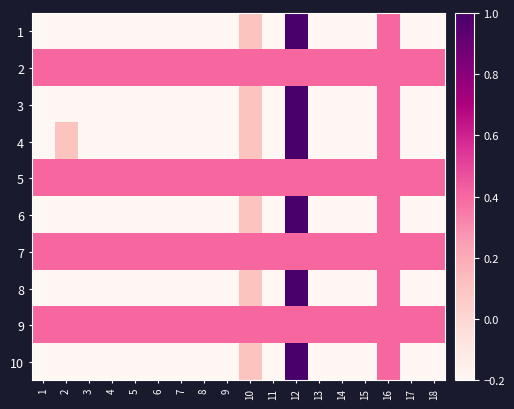

Rank the series at 8 from lowest to highest value.

1, 3, 4, 6, 8, 10, 2, 5, 7, 9